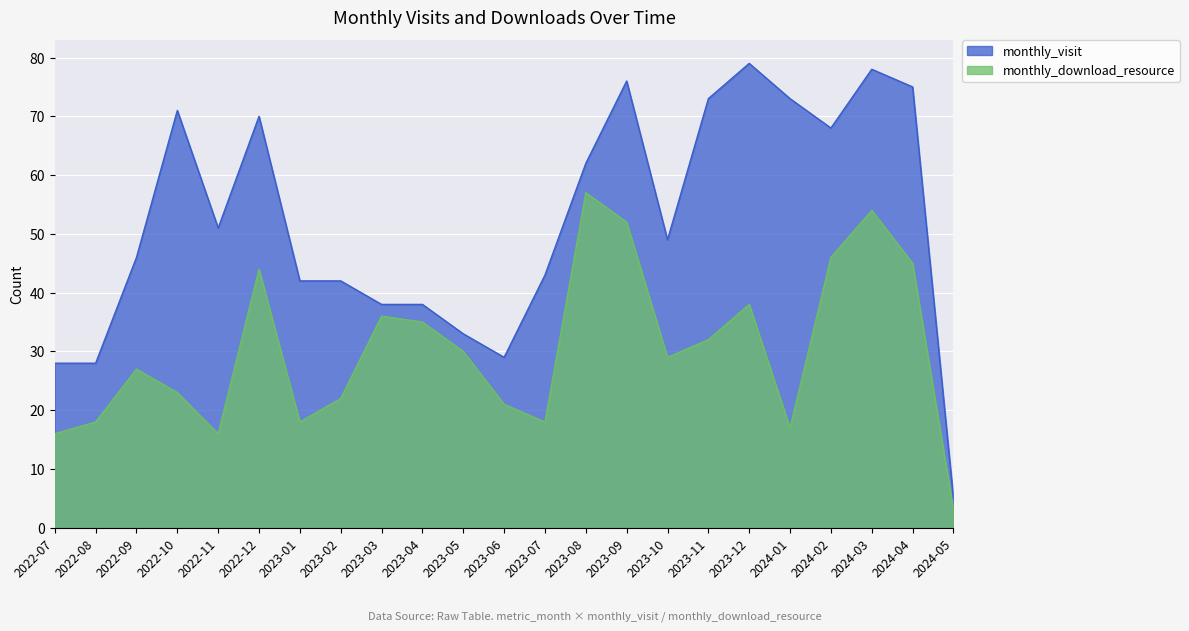

At which label does monthly_download_resource first exceed 29?

2022-12